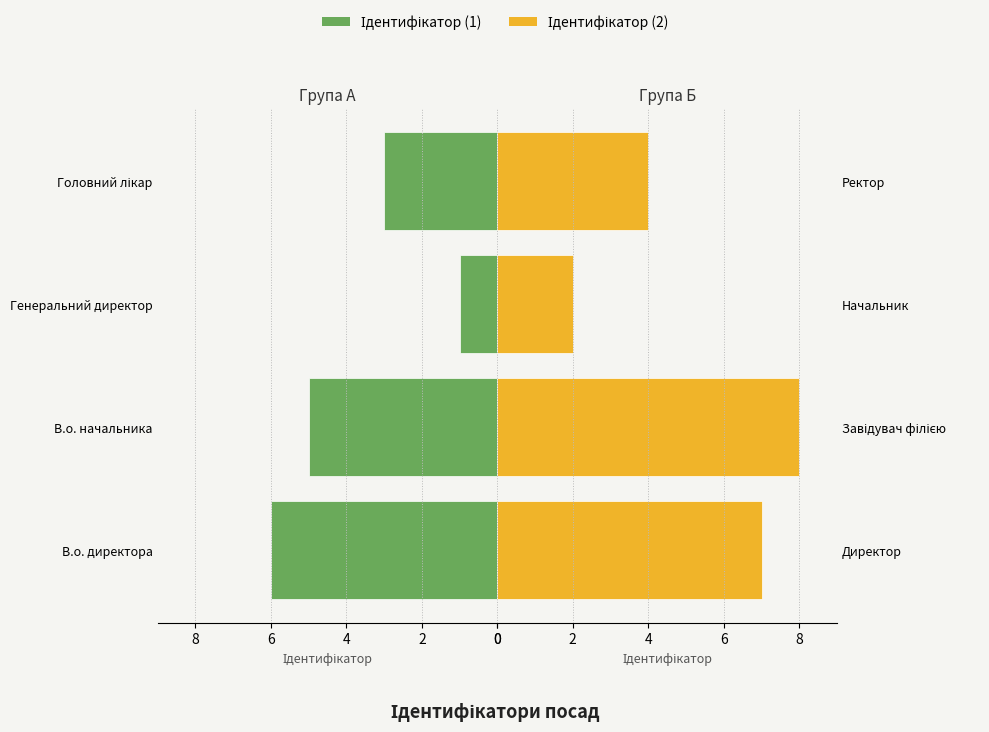

True or false: Ідентифікатор (1) has a value of 6 at В.о. директора.

True